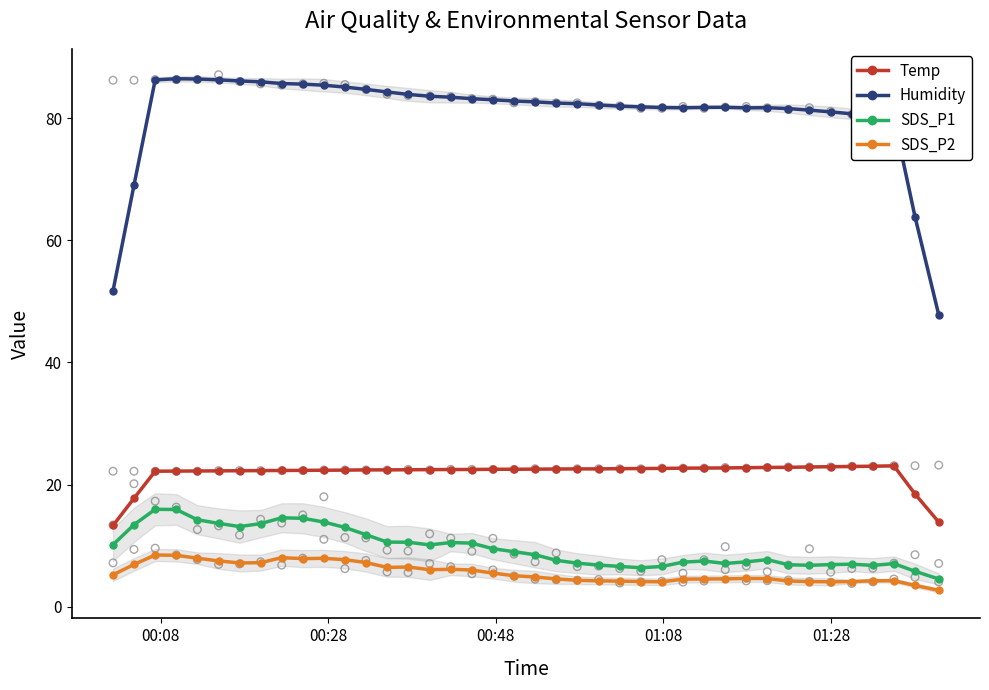

Which series contains the lowest Y value?

SDS_P2